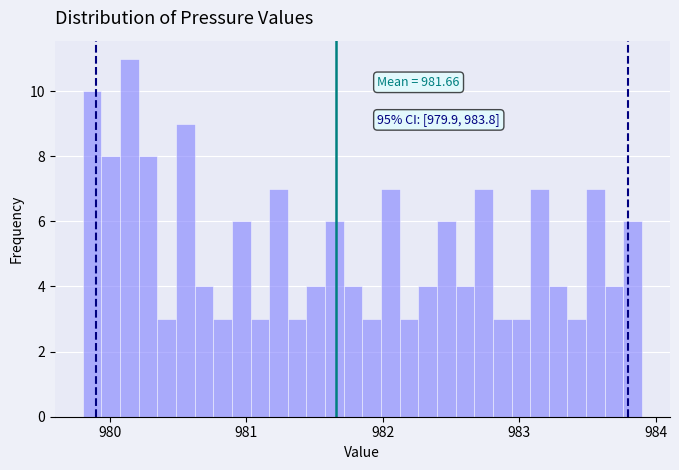

Read against the x-axis, roughly where is the centre of the tallest bar?

980.1